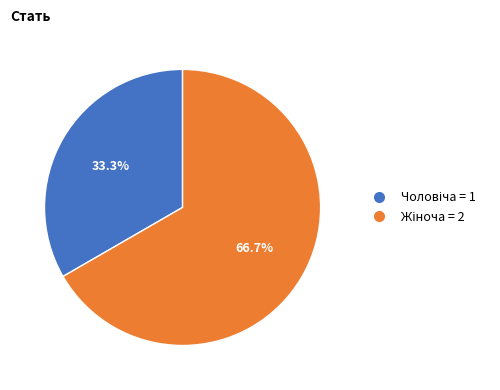

Is there a majority slice in this chart?

Yes